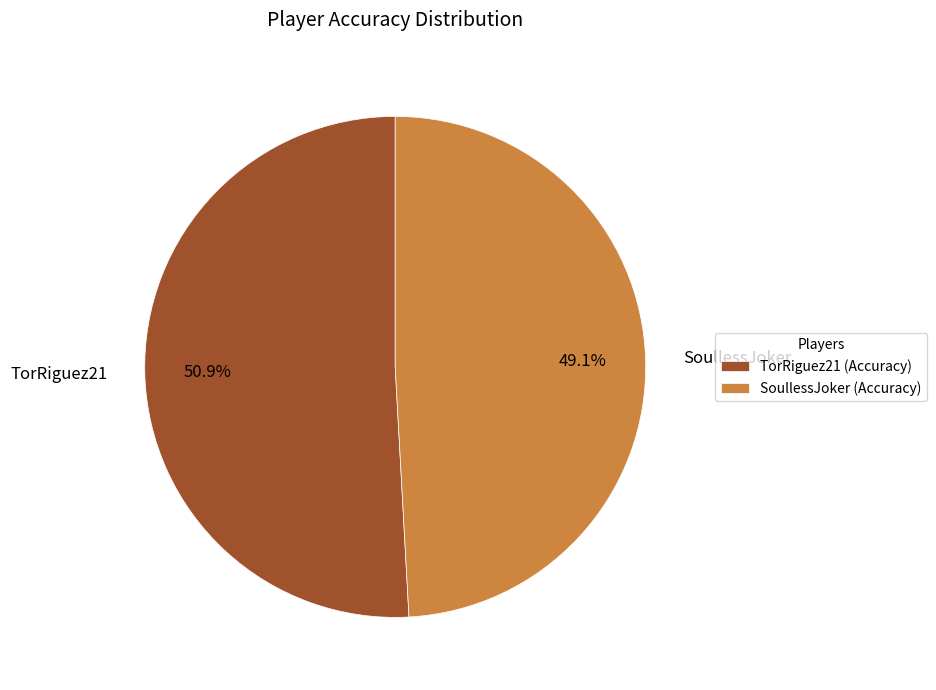

Between TorRiguez21 and SoullessJoker, which is larger?

TorRiguez21